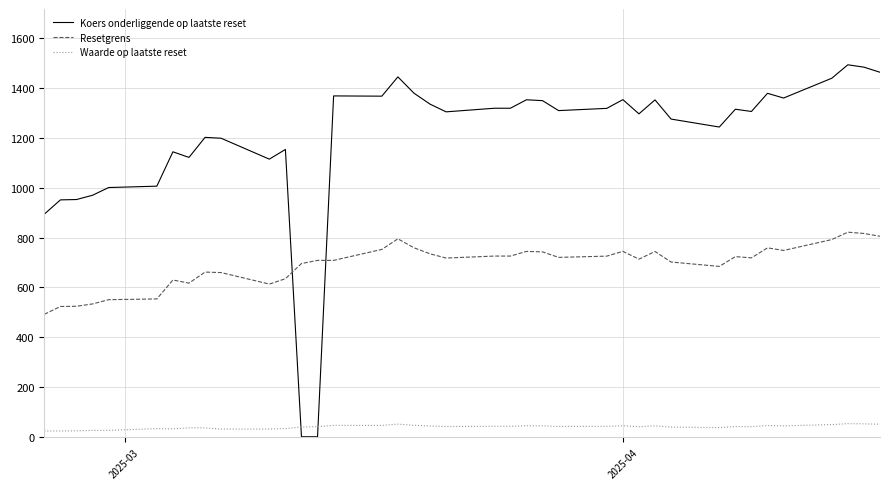

Which series has the largest total across all categories?

Koers onderliggende op laatste reset